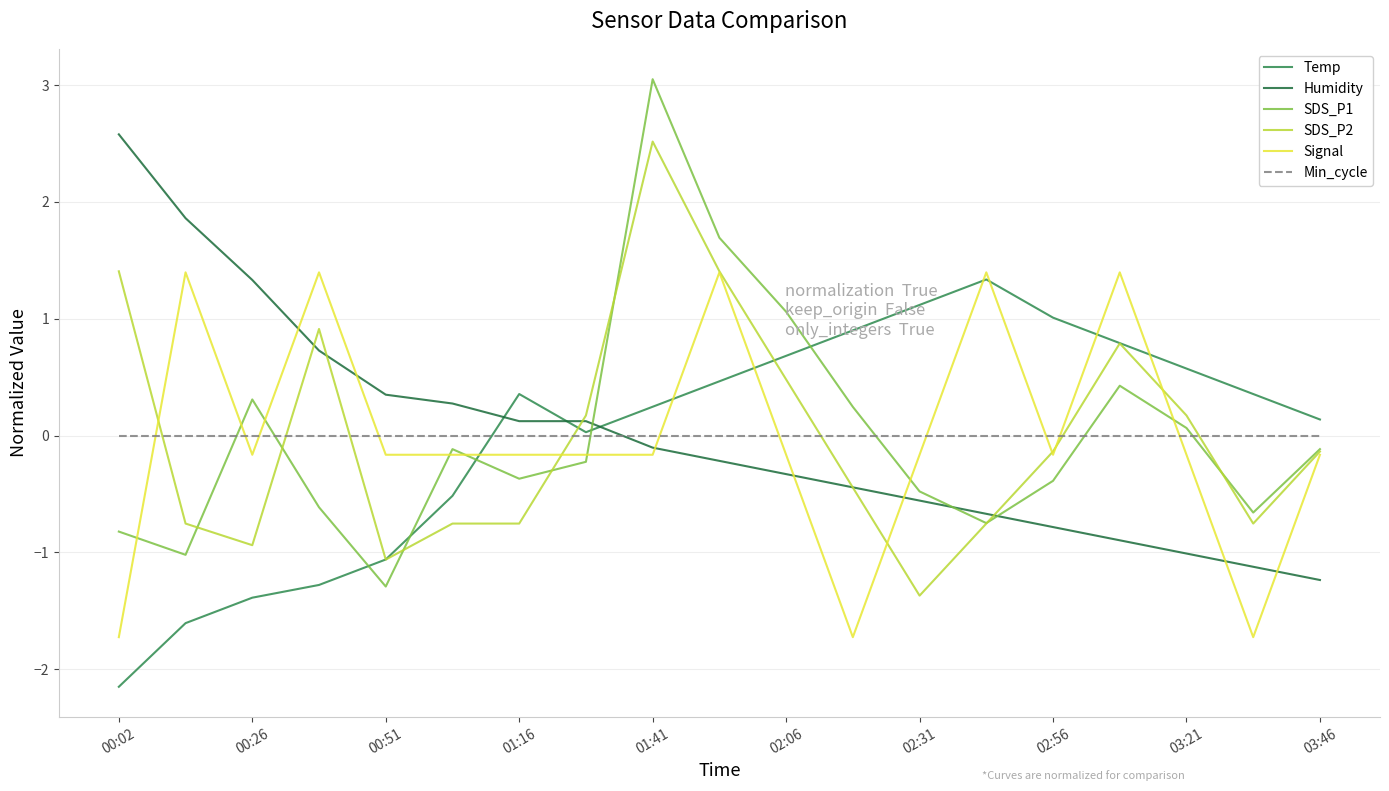

How many categories are shown in the chart?

19